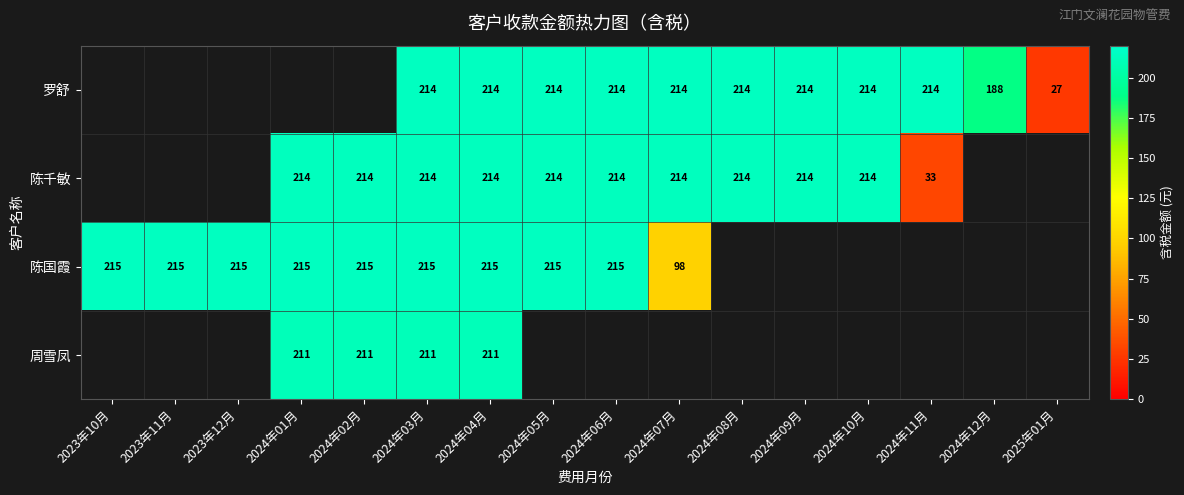

Is the value of 周雪凤 at 2024年04月 greater than the value of 罗舒 at 2024年07月?

No